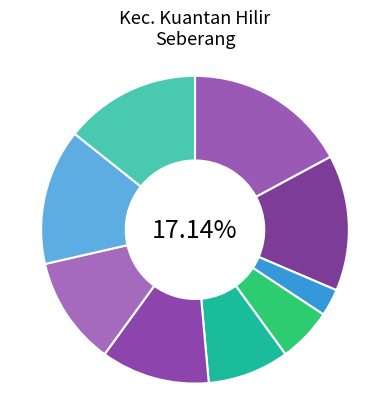

Rank the categories by value from lowest to highest.

SD NEGERI 003 TANJUNG PUTUS, SD NEGERI 004 PELUKAHAN, SD NEGERI 005 PULAU BERALO, SD NEGERI 006 SUNGAI SORIK, SD NEGERI 007 PENGALIAN, SD NEGERI 002 LUMBOK, SD NEGERI 008 PULAU BARU, SD NEGERI 009 PULAU KULUR, SD NEGERI 001 KOTO RAJO